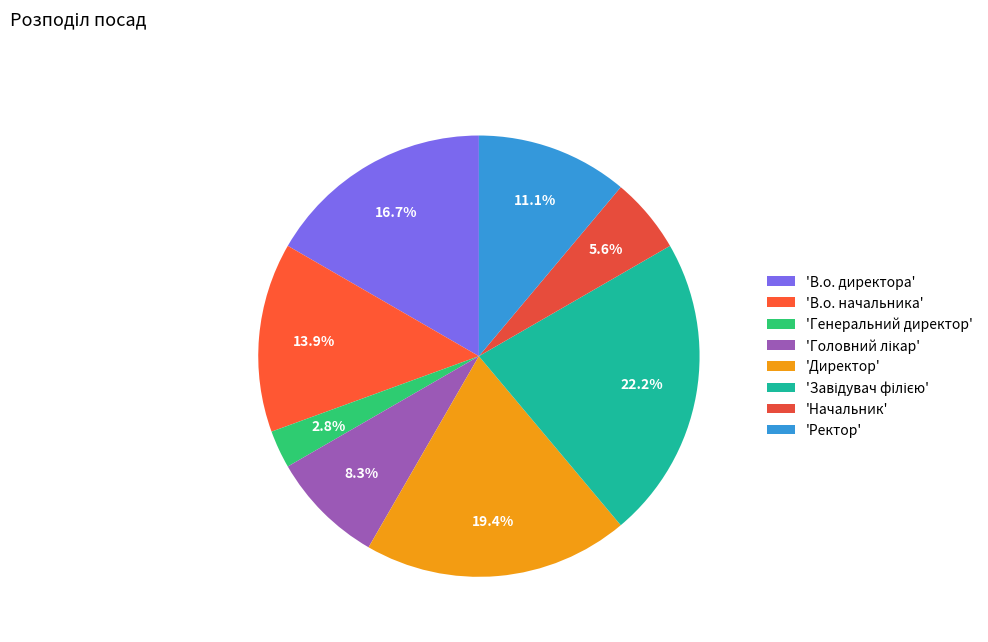

How many slices are in this pie chart?

8